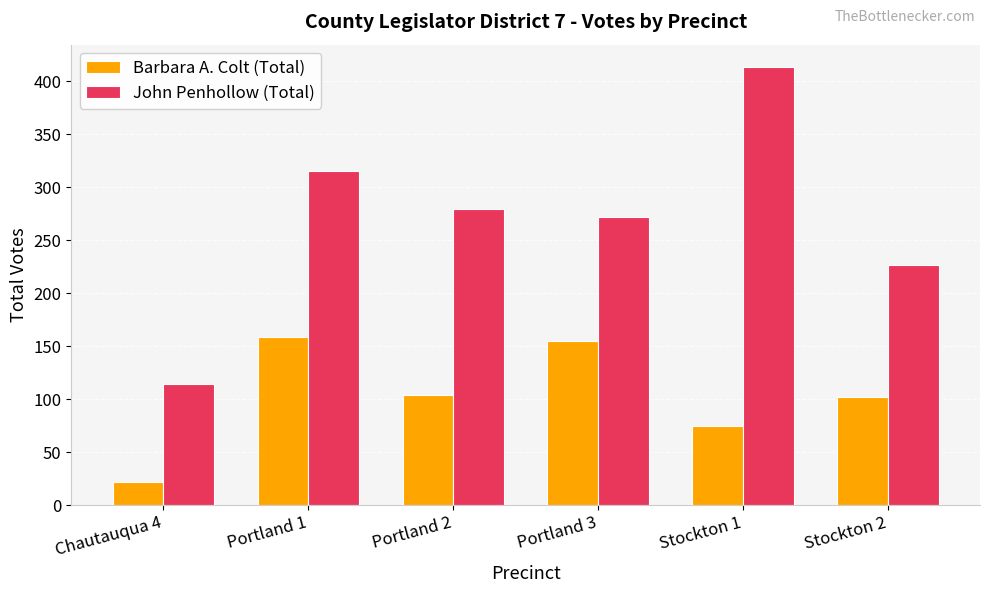

Rank the series at Chautauqua 4 from lowest to highest value.

Barbara A. Colt (Total), John Penhollow (Total)